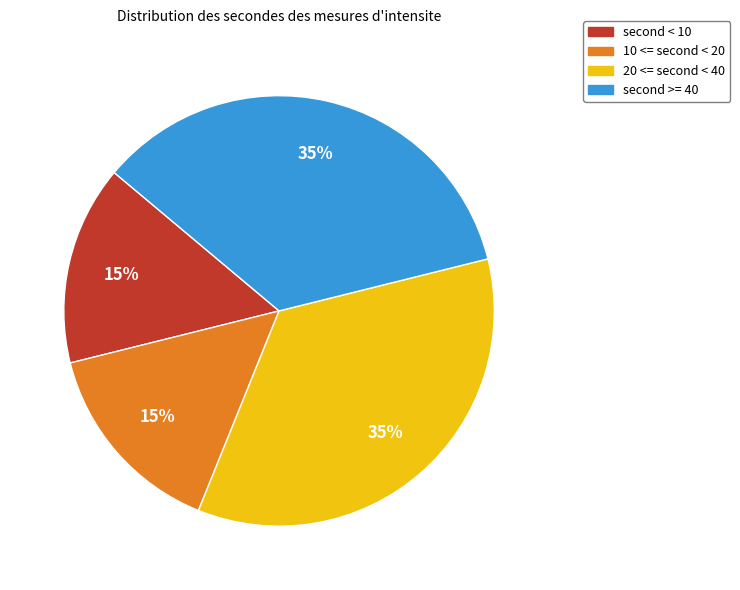

To the nearest percent, what is the average slice percentage?

25%